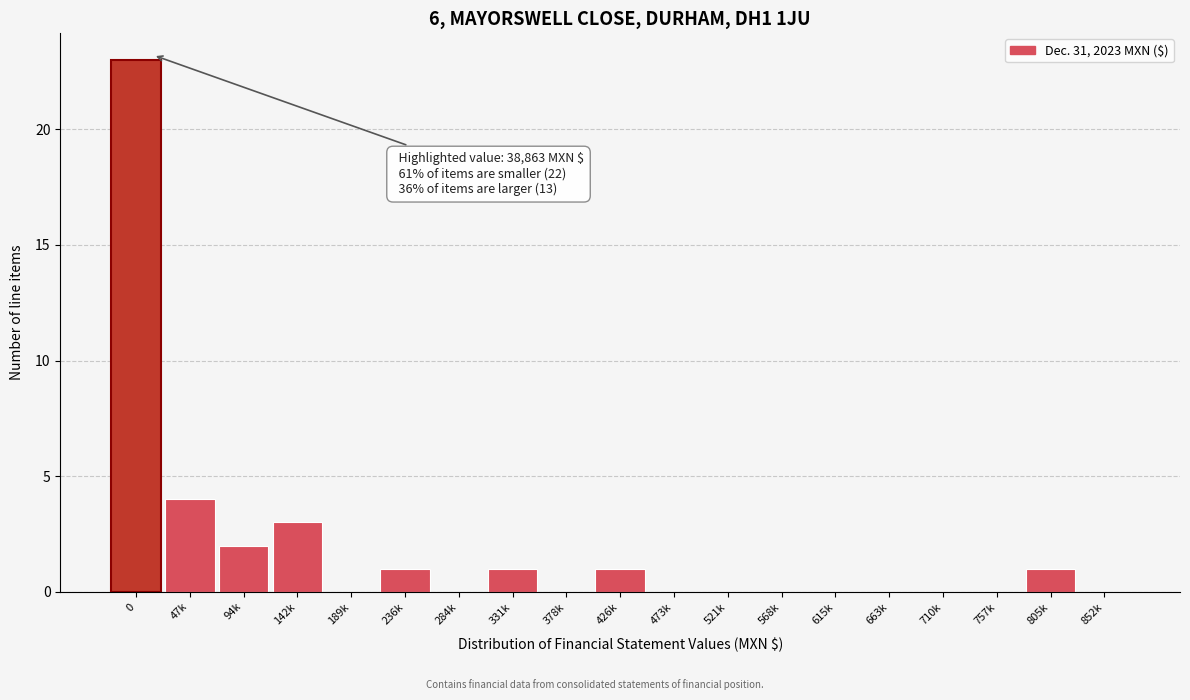

Reading left to right, what are all the values shown in this chart?

0=23	47k=4	94k=2	142k=3	189k=0	236k=1	284k=0	331k=1	378k=0	426k=1	473k=0	521k=0	568k=0	615k=0	663k=0	710k=0	757k=0	805k=1	852k=0